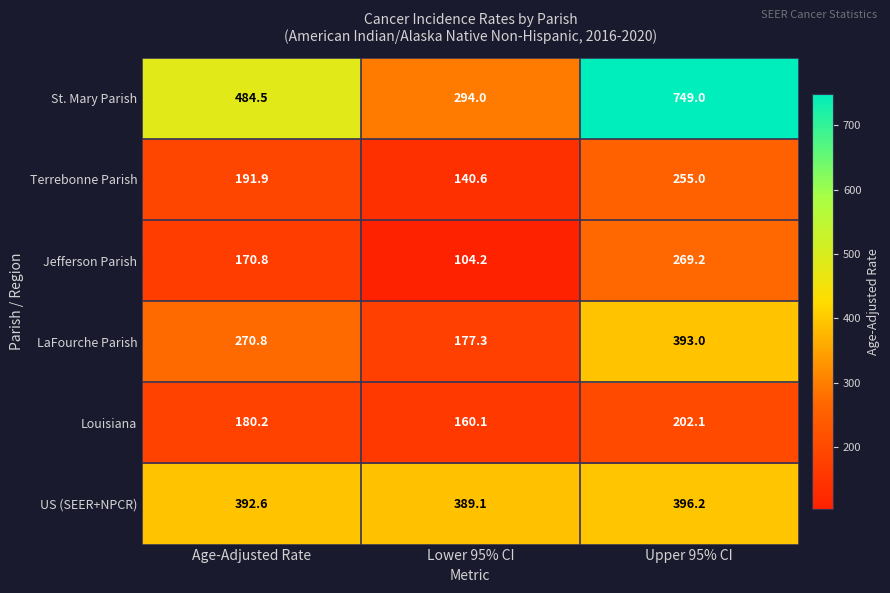

At which category is the sum across all series the highest?

Upper 95% CI